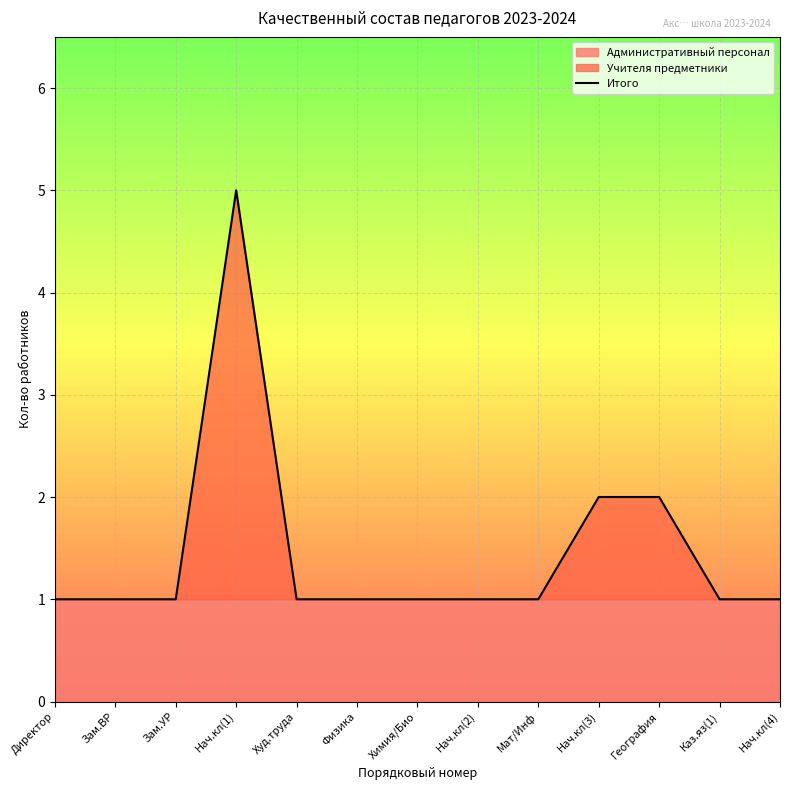

Between Директор and Мат/Инф, which is larger?

Директор